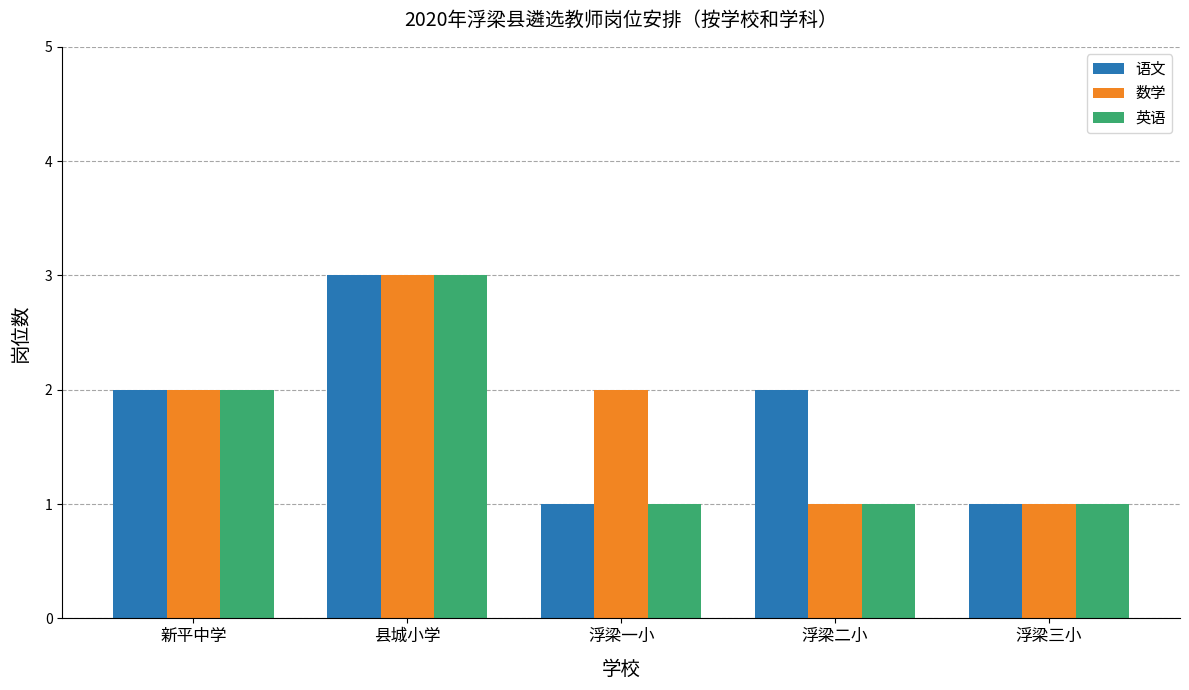

Is it true that 英语 equals 2 at 浮梁一小?

False